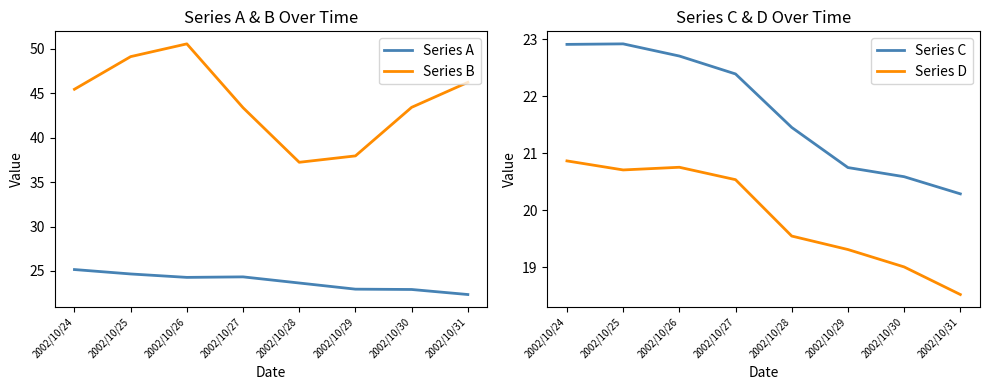

In Series D, how many points are higher than both neighbors (excluding endpoints)?

1